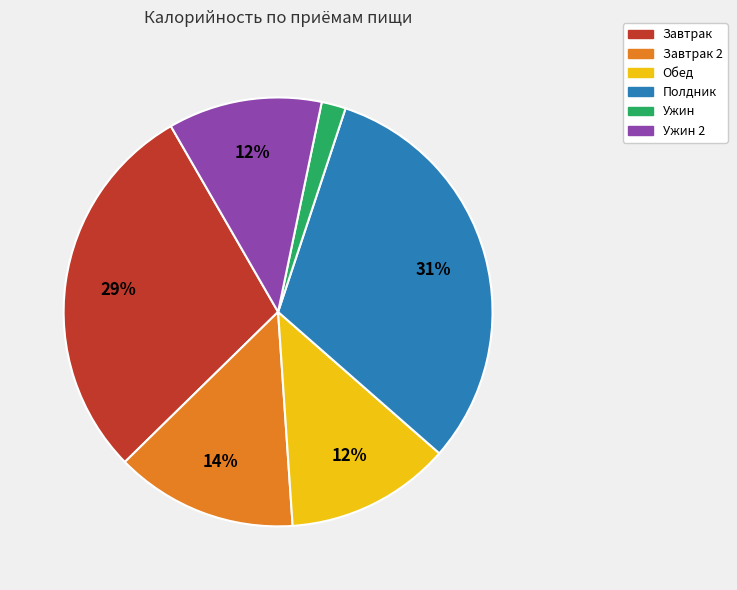

To the nearest percent, what percentage of the pie is Обед?

12%